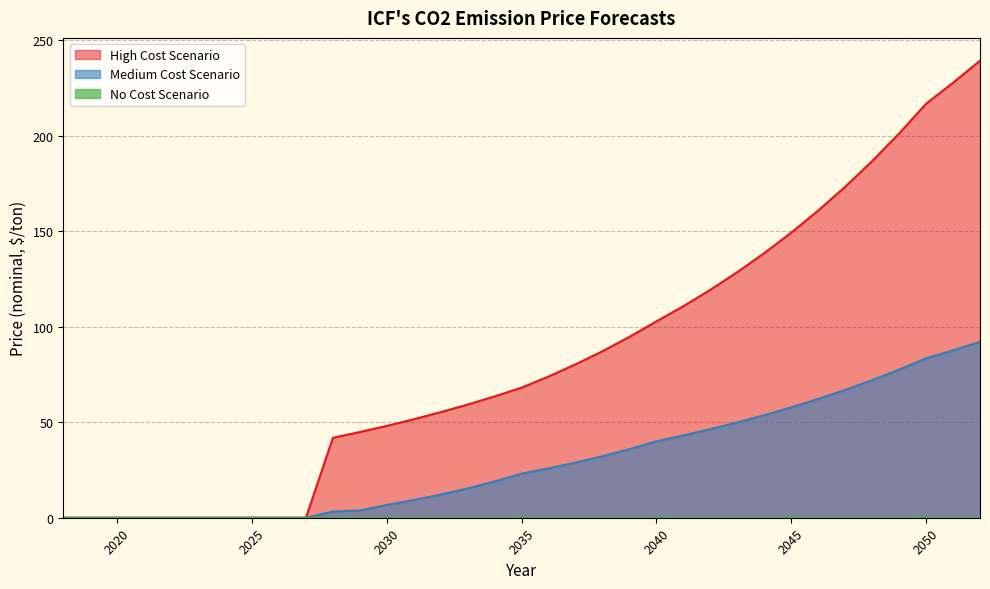

What is the difference between the second highest and second lowest values in the Medium Cost Scenario series?

87.6